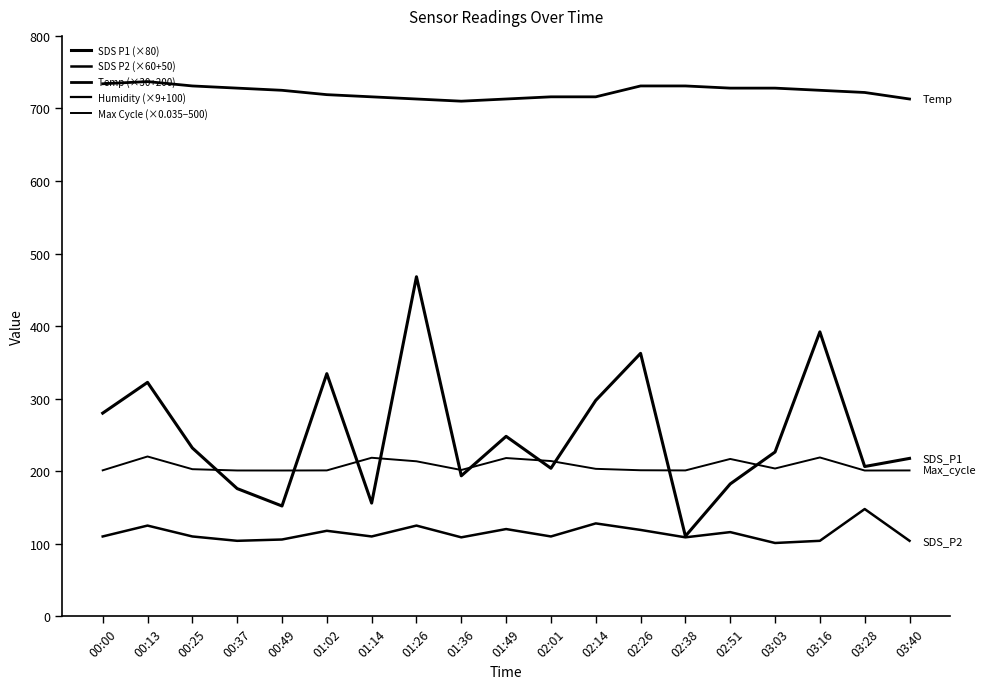

At how many categories does at least one series exceed 192?

19